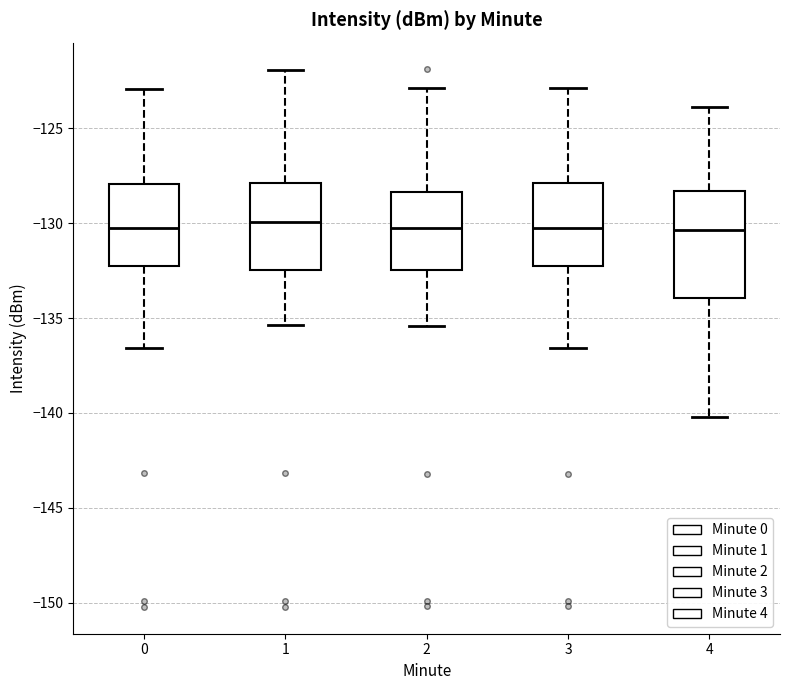

Reading left to right, transcribe this box plot: for each box, give where its median line is, the range the box spans, and where its two whiskers end, as read against the y-axis. The values are not printed on the chart, so give them approximately, as read against the axis.

0: median -130.0, box -132.5 to -128.0, whiskers -136.5 to -123.0
1: median -130.0, box -132.5 to -128.0, whiskers -135.5 to -122.0
2: median -130.0, box -132.5 to -128.5, whiskers -135.5 to -123.0
3: median -130.0, box -132.0 to -128.0, whiskers -136.5 to -123.0
4: median -130.5, box -134.0 to -128.5, whiskers -140.0 to -124.0